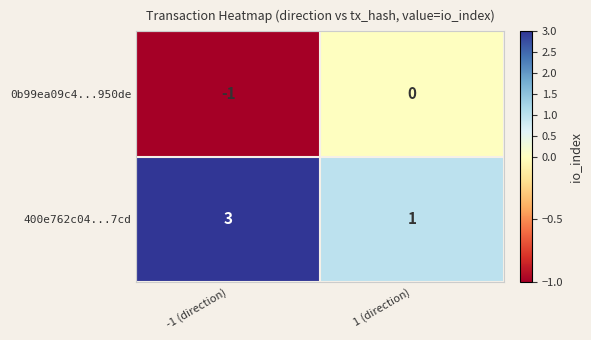

What is the minimum value shown in the chart?

-1